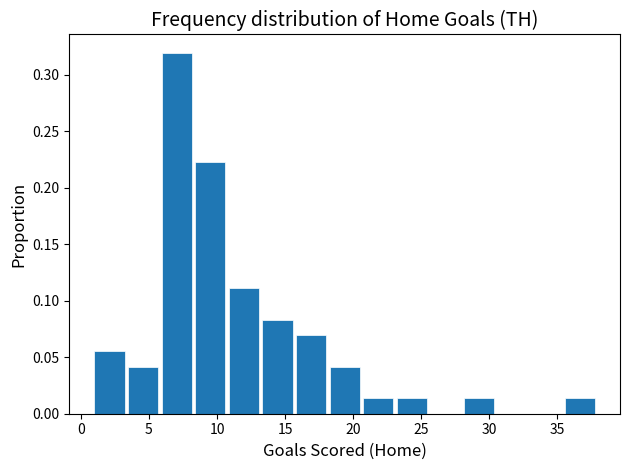

How tall is the bar that spans 11.0 to 13.5 on the x-axis? Neither the bar edges nor the heights are printed on the chart, so give them approximately, as read against the axes.

0.110